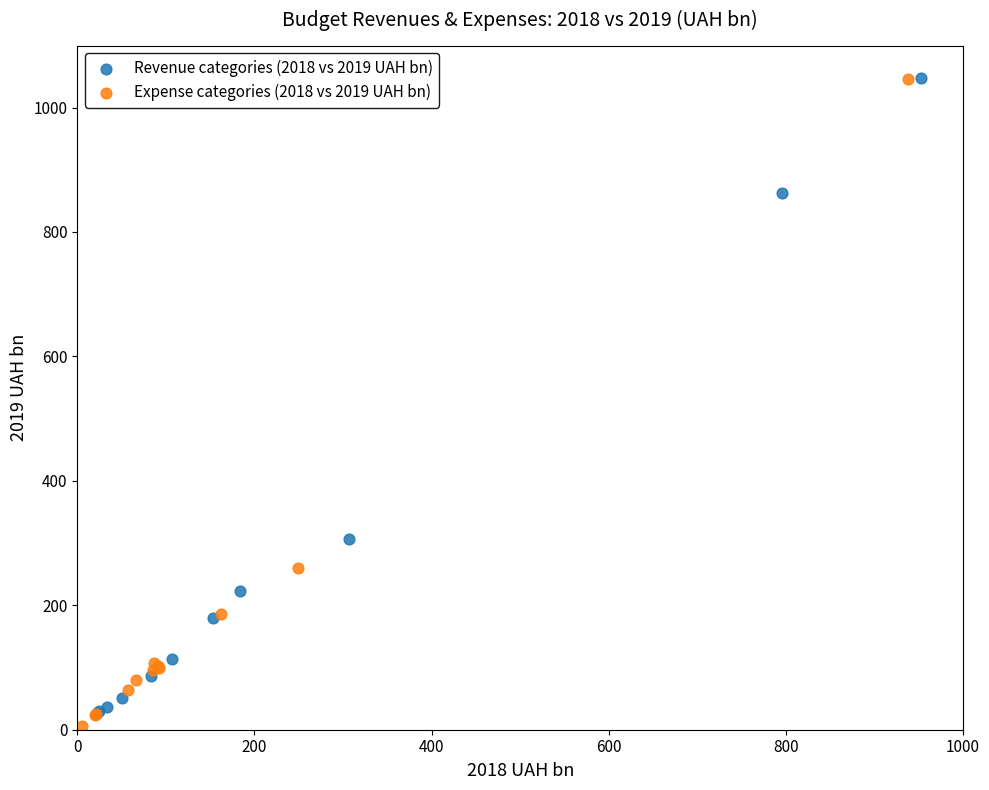

Which series has the largest Y range (max minus min)?

Expense categories (2018 vs 2019 UAH bn)